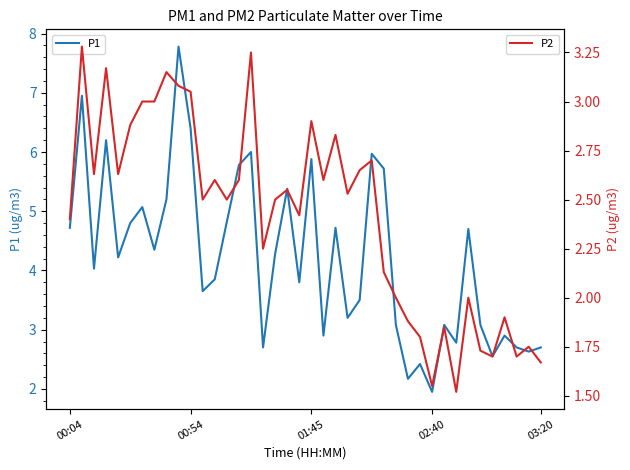

What is the difference between the maximum and second lowest values in the P2 series?

1.7